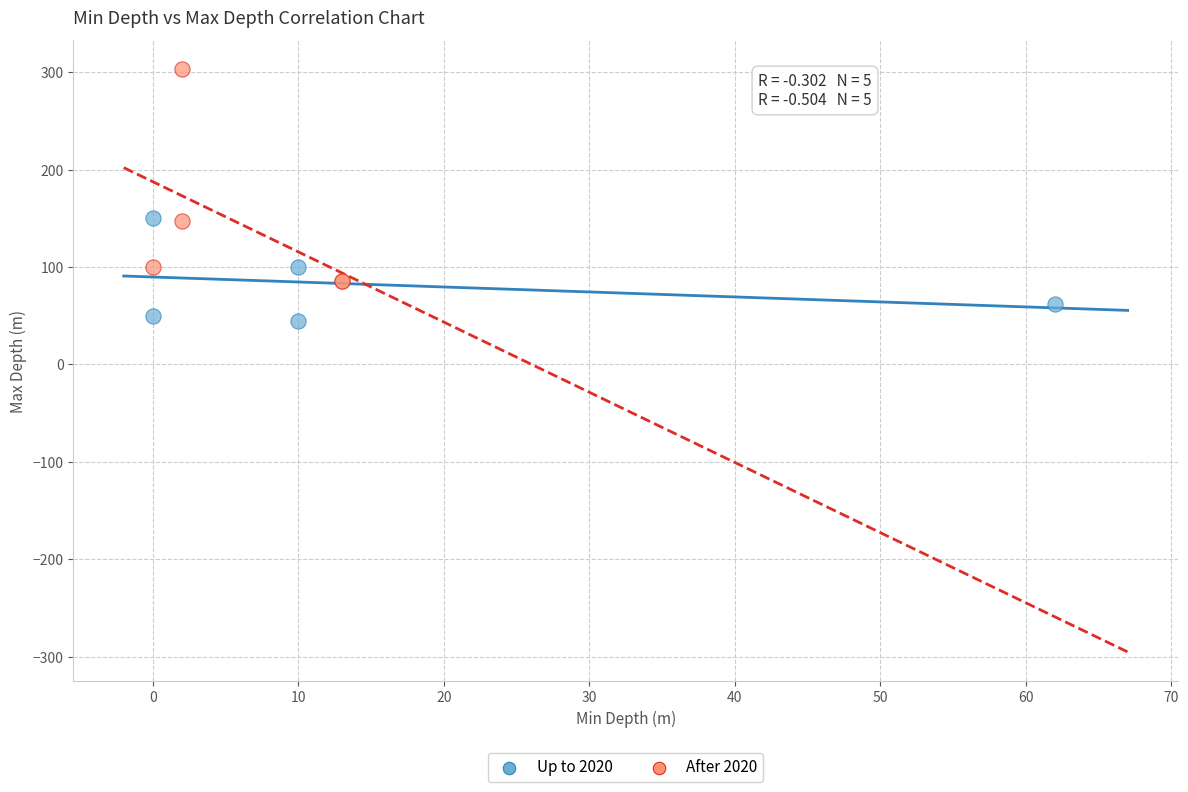

Which series has the largest Y range (max minus min)?

After 2020